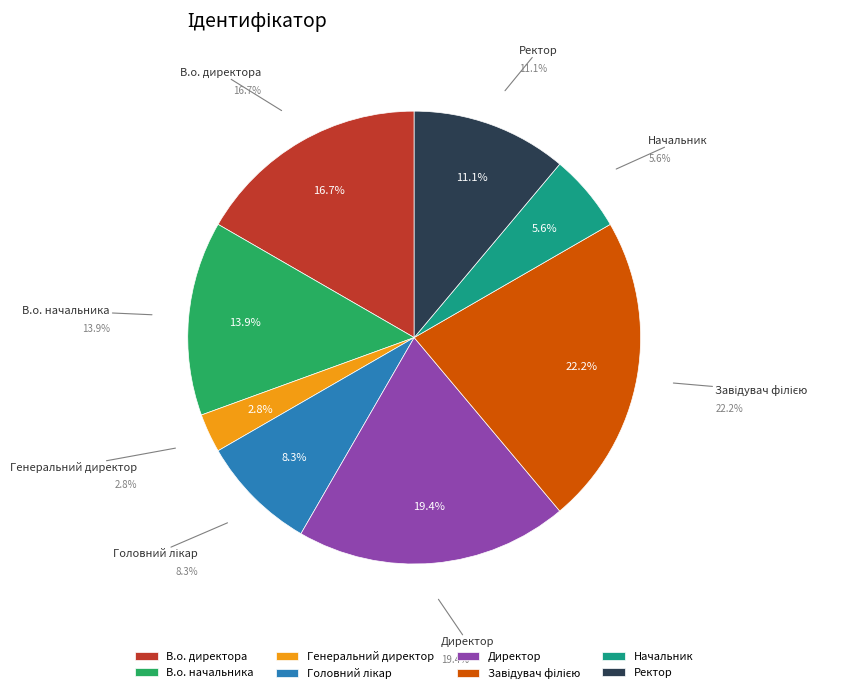

Count the number of slices in the pie.

8